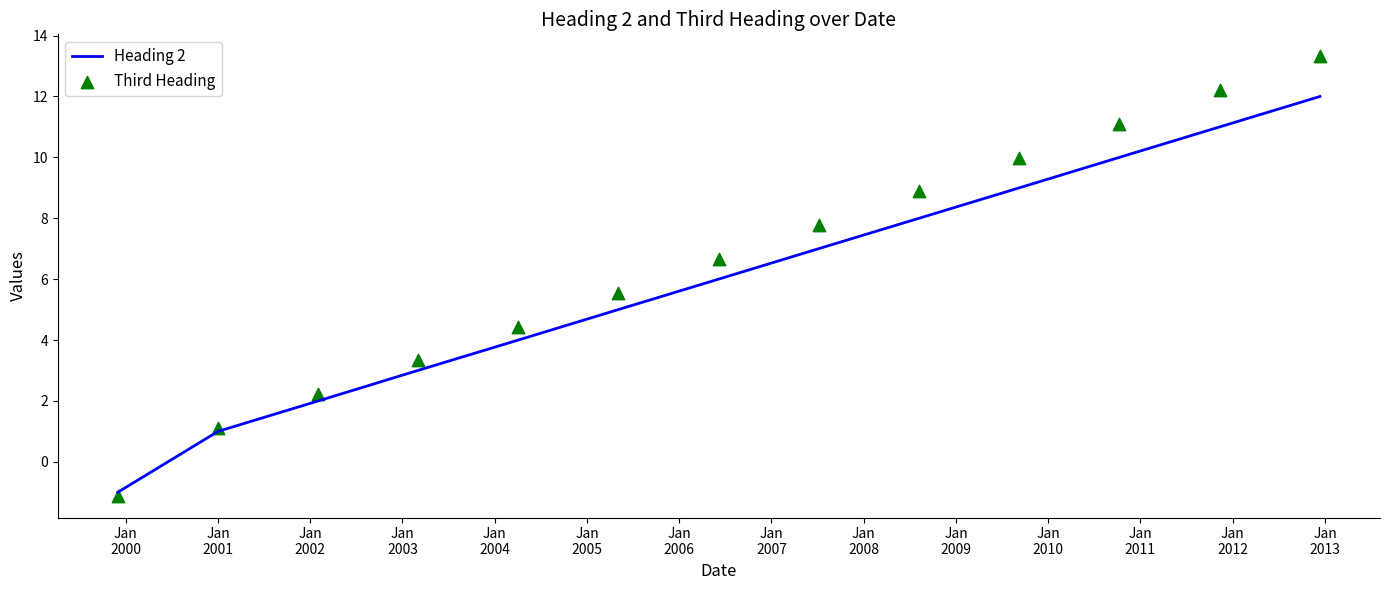

Which series contains the lowest Y value?

Third Heading